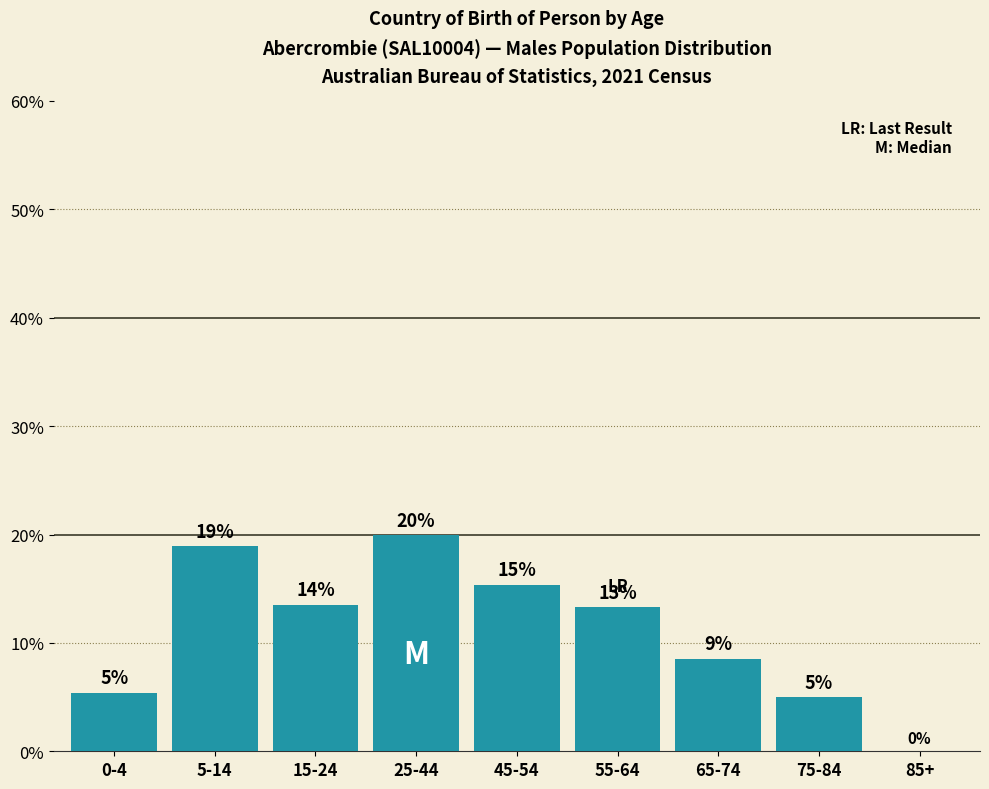

True or false: the data shows 2.1 at 75-84.

False